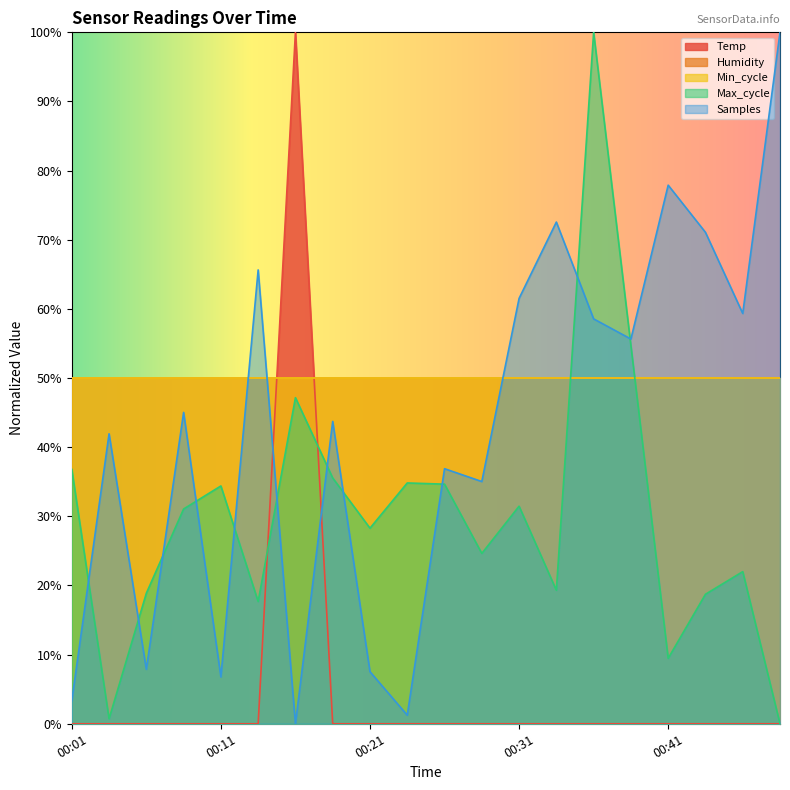

What is the sum of all Max_cycle values?

600.3